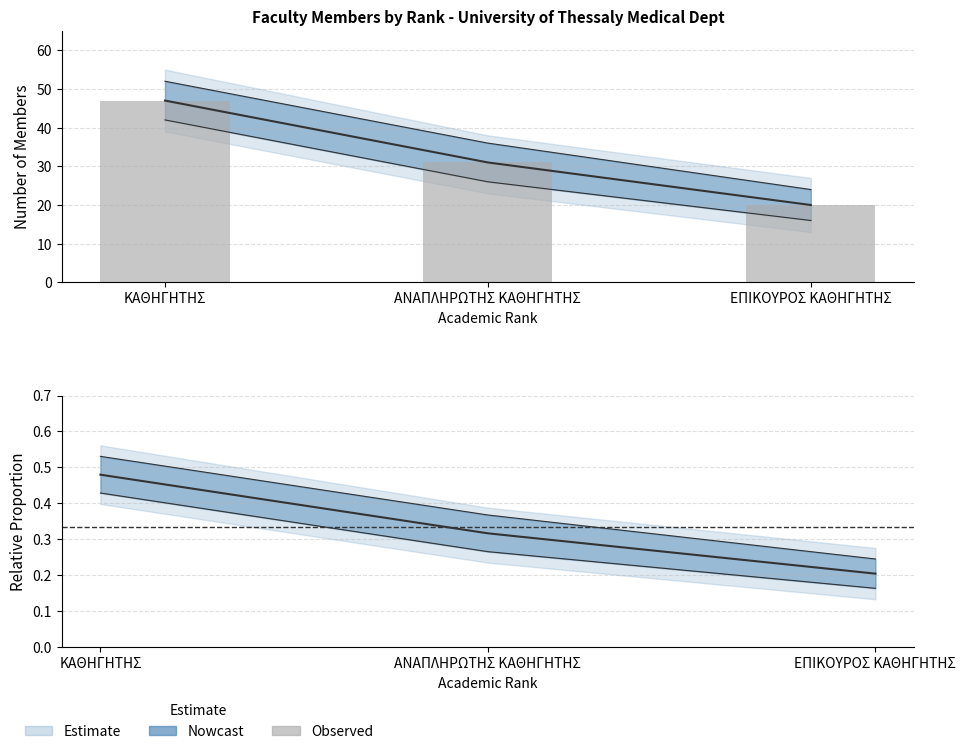

What is the difference between the maximum and minimum values?

27